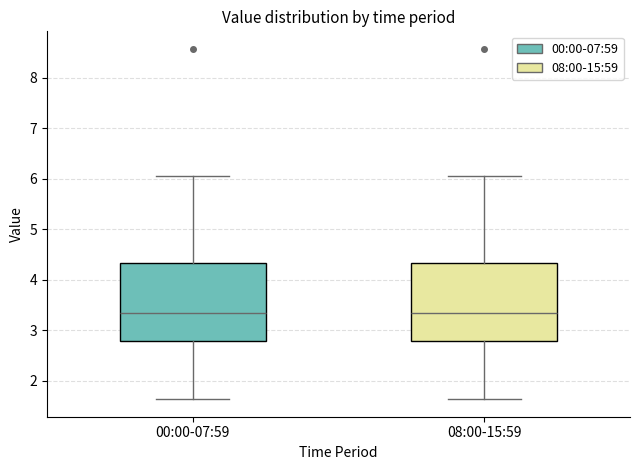

Reading left to right, read every box against the y-axis: the position of its median line, the range the box covers, and the ends of its whiskers. The values are not printed on the chart, so give them approximately, as read against the axis.

00:00-07:59: median 3.3, box 2.8 to 4.3, whiskers 1.6 to 6.1
08:00-15:59: median 3.3, box 2.8 to 4.3, whiskers 1.6 to 6.1